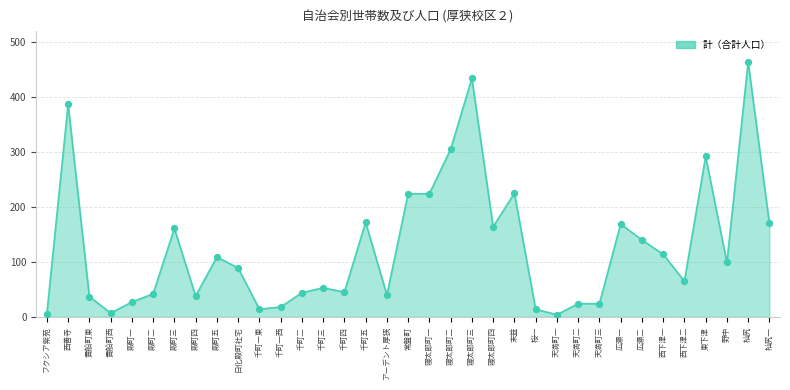

Which series reaches the maximum Y coordinate?

計